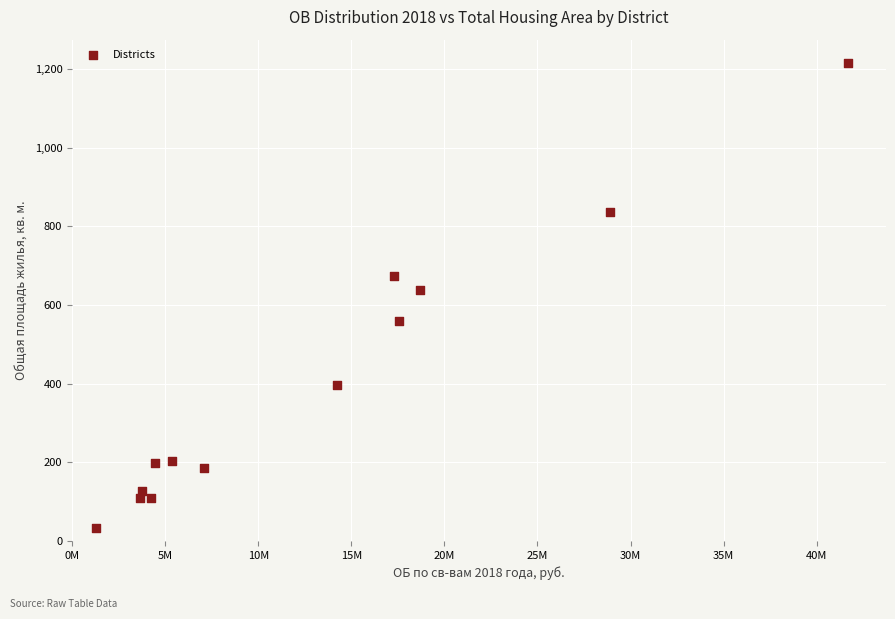

What is the range of X values (max minus min)?

40424794.5